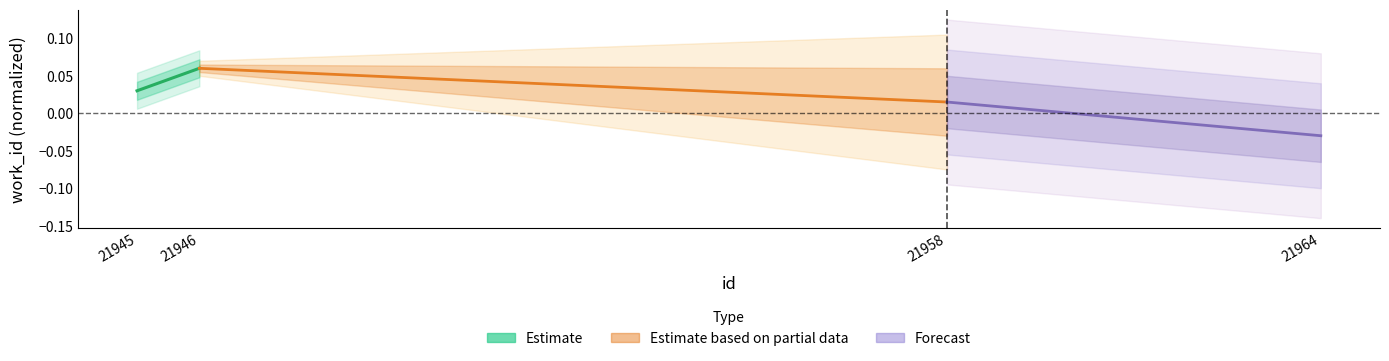

The Forecast series shows 0.0 at 21958. True or false?

False